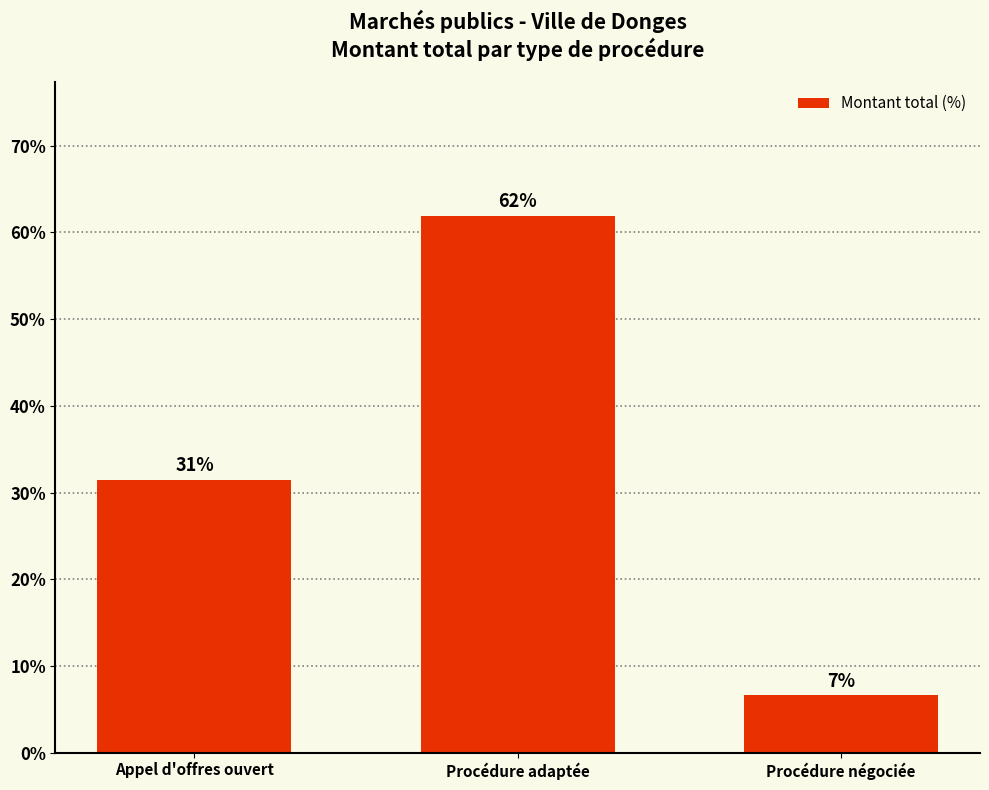

What is the sum of the values at Procédure négociée and Procédure adaptée?

68.5